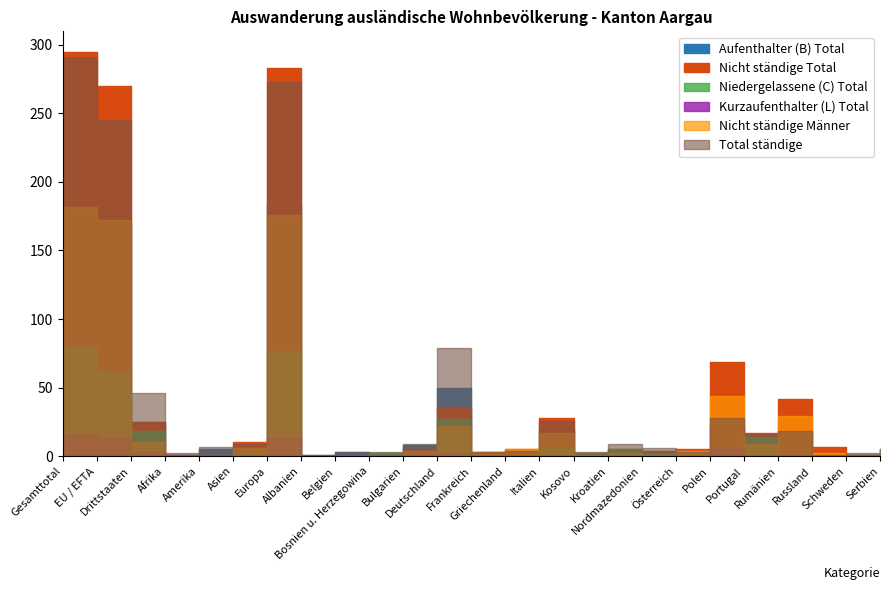

What is the highest value of the Nicht ständige Männer series?

182